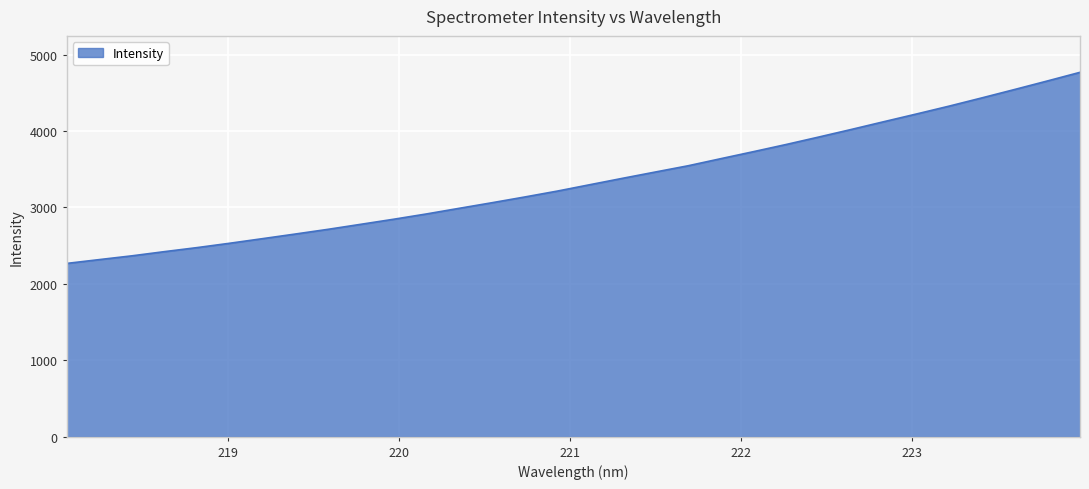

What is the smallest value displayed?

2266.7